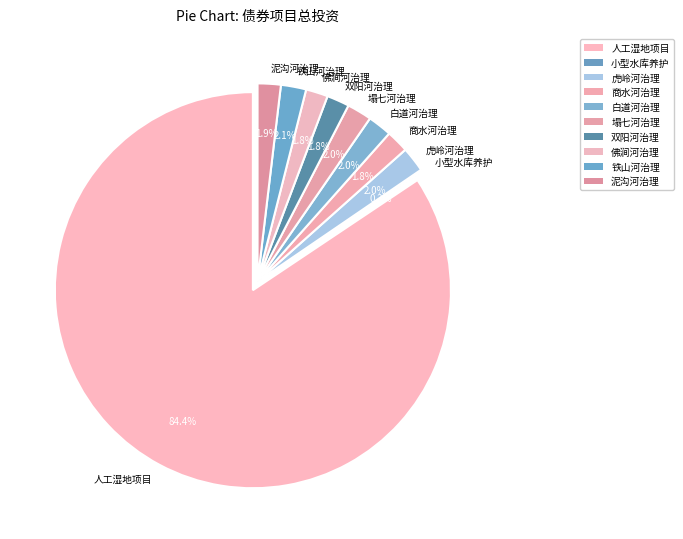

How much of the chart is everything except 济源2023年度小型水库工程设施维修养护项目?

99.8%